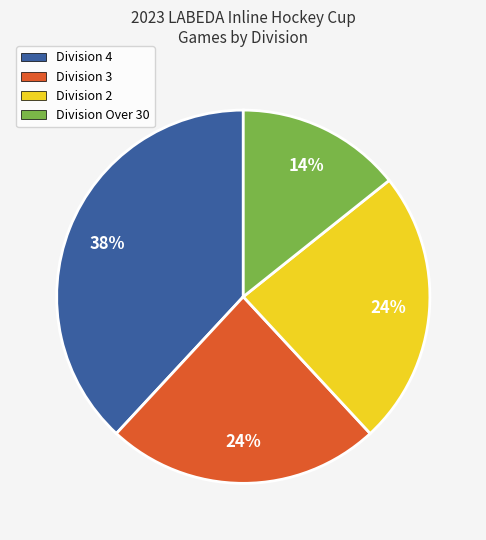

Is it true that Division 3 is 24% of the pie?

True